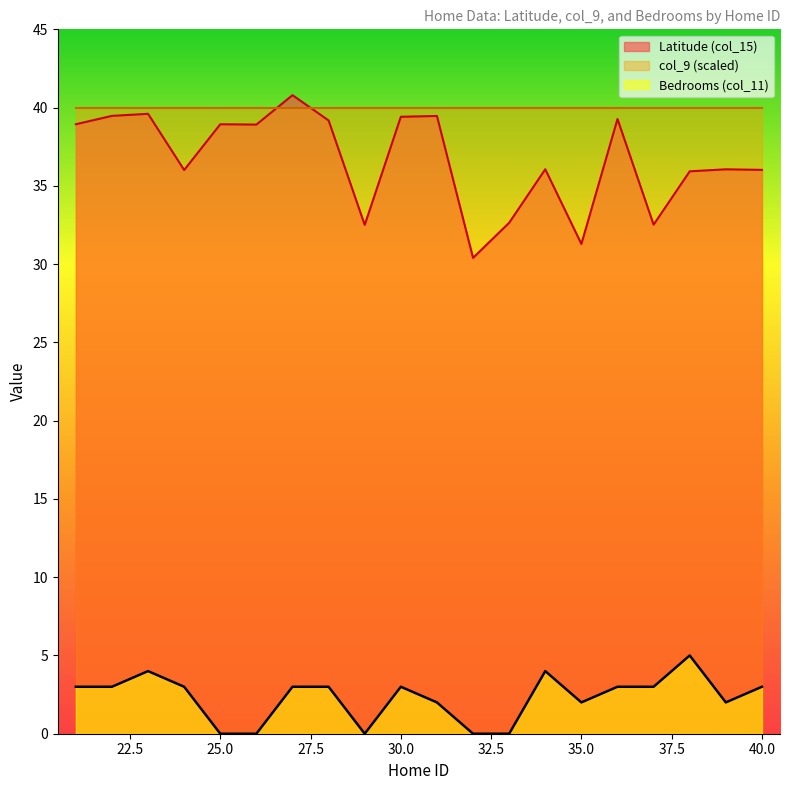

True or false: Latitude (col_15) and Bedrooms (col_11) intersect in this chart.

False